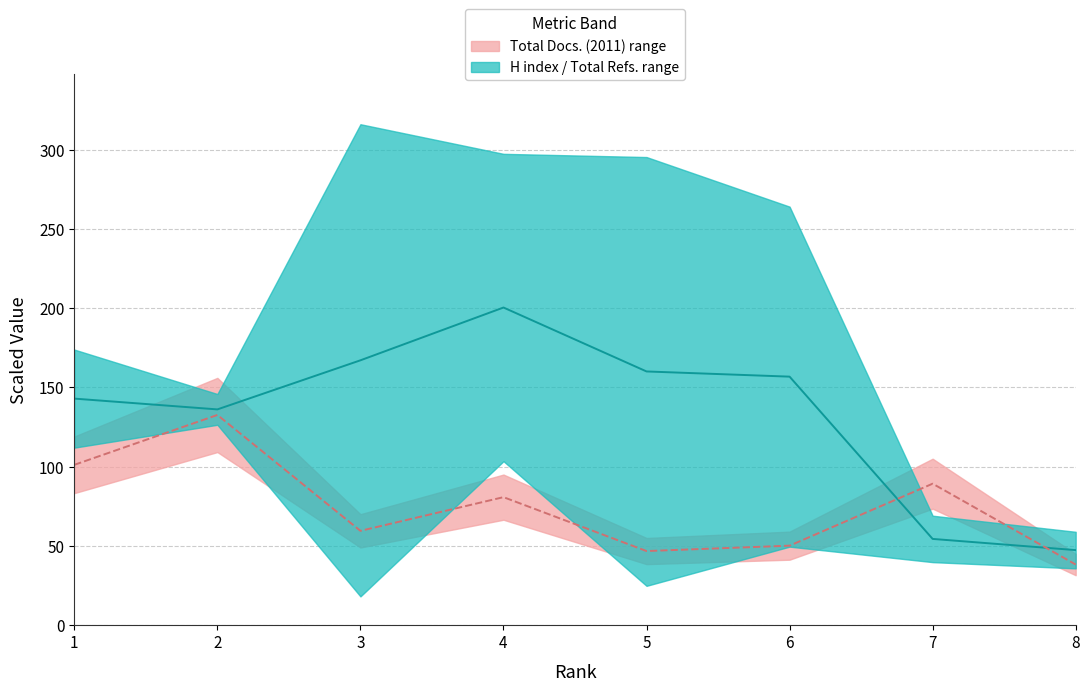

Is this an area chart (filled region under the line)?

No